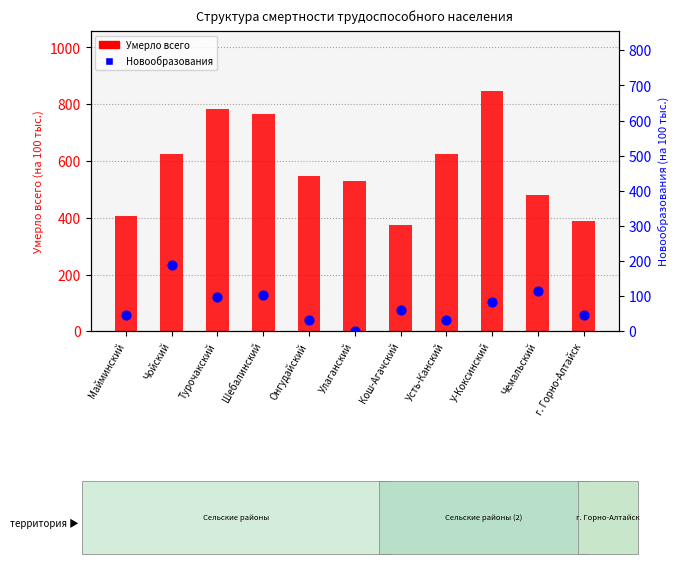

Which series reaches the maximum Y coordinate?

Умерло всего